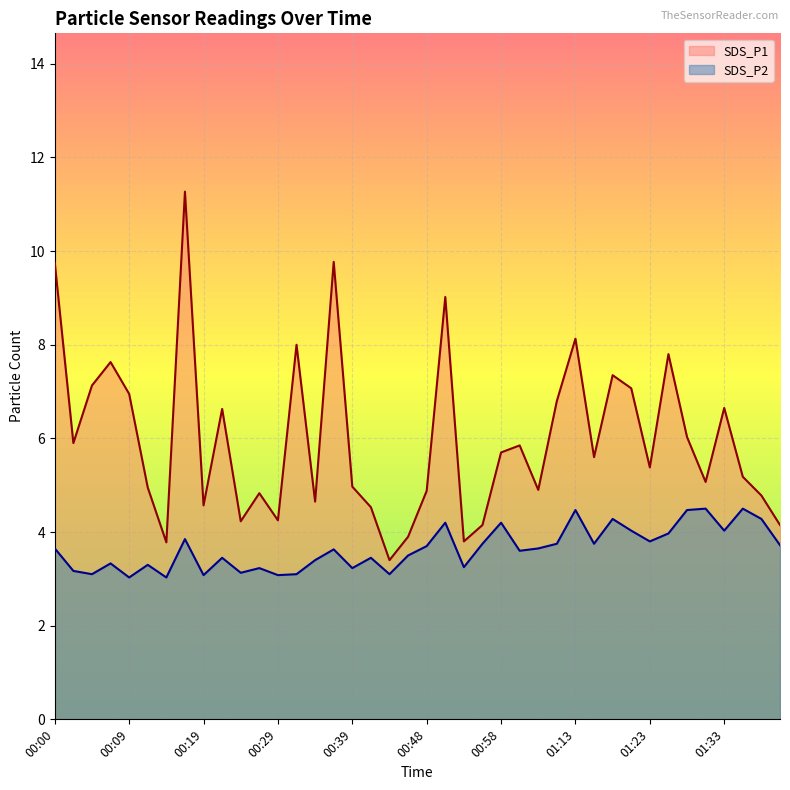

Reading right to left, list all the values displayed in this chart.

SDS_P1: 4.2	4.8	5.2	6.7	5.1	6.0	7.8	5.4	7.1	7.3	5.6	8.1	6.8	4.9	5.8	5.7	4.2	3.8	9.0	4.9	3.9	3.4	4.5	5.0	9.8	4.7	8.0	4.2	4.8	4.2	6.6	4.6	11.3	3.8	5.0	7.0	7.6	7.1	5.9	9.8
SDS_P2: 3.7	4.3	4.5	4.0	4.5	4.5	4.0	3.8	4.0	4.3	3.8	4.5	3.8	3.6	3.6	4.2	3.8	3.2	4.2	3.7	3.5	3.1	3.5	3.2	3.6	3.4	3.1	3.1	3.2	3.1	3.5	3.1	3.9	3.0	3.3	3.0	3.3	3.1	3.2	3.6